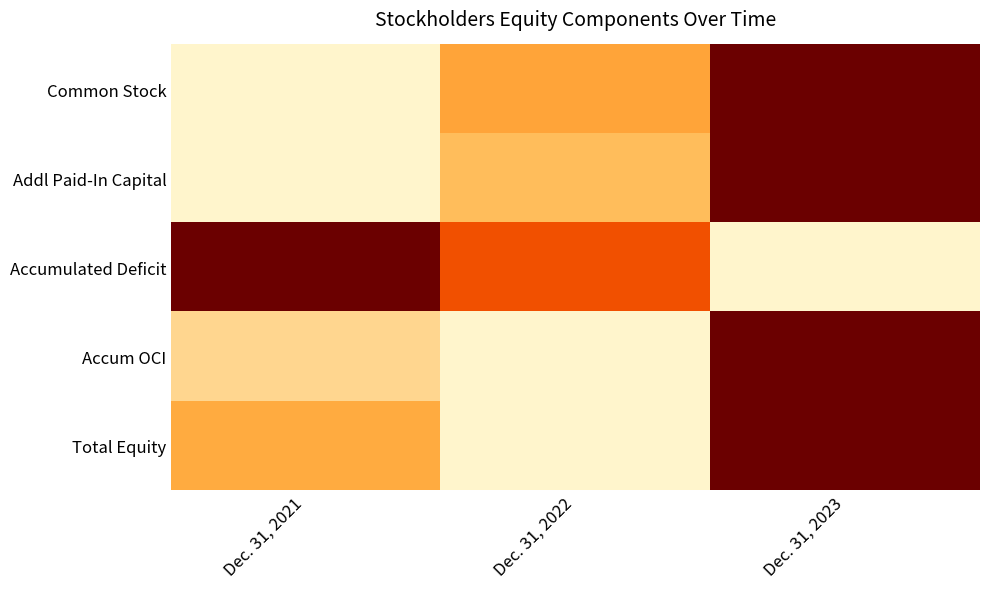

What is the total value across all series at Dec. 31, 2022?

1.1